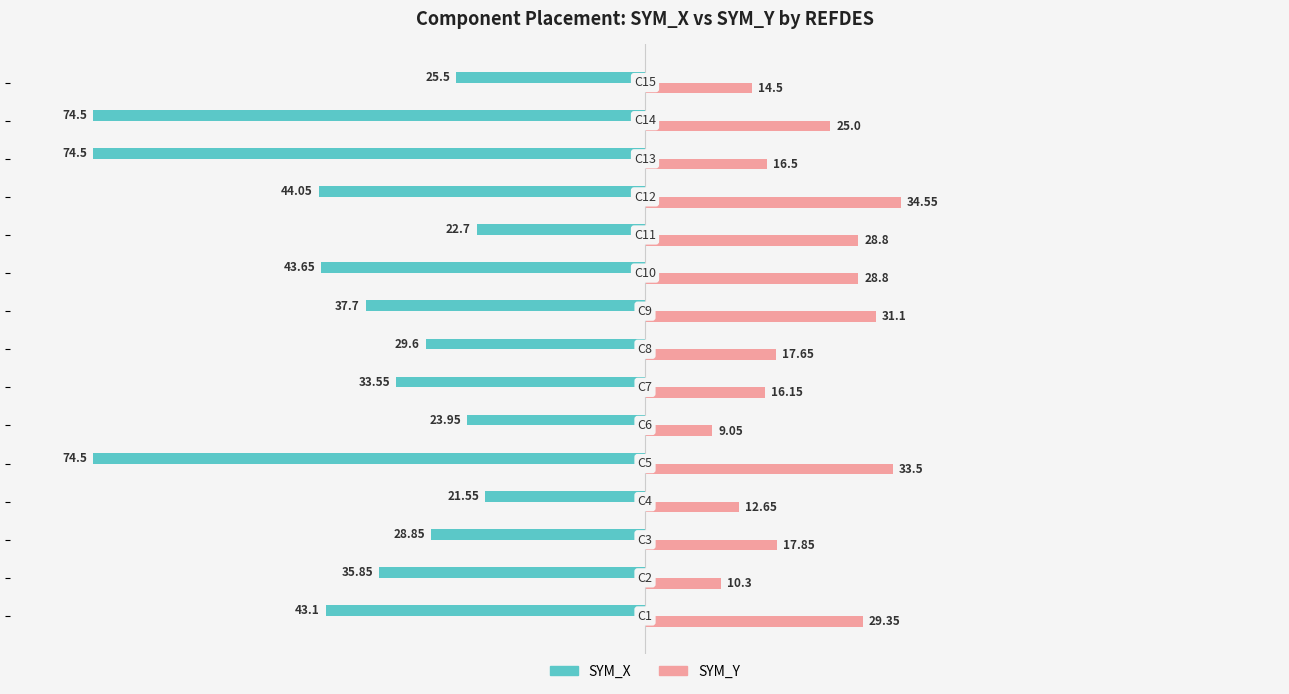

What is the difference between the maximum and minimum values in the SYM_X series?

53.0